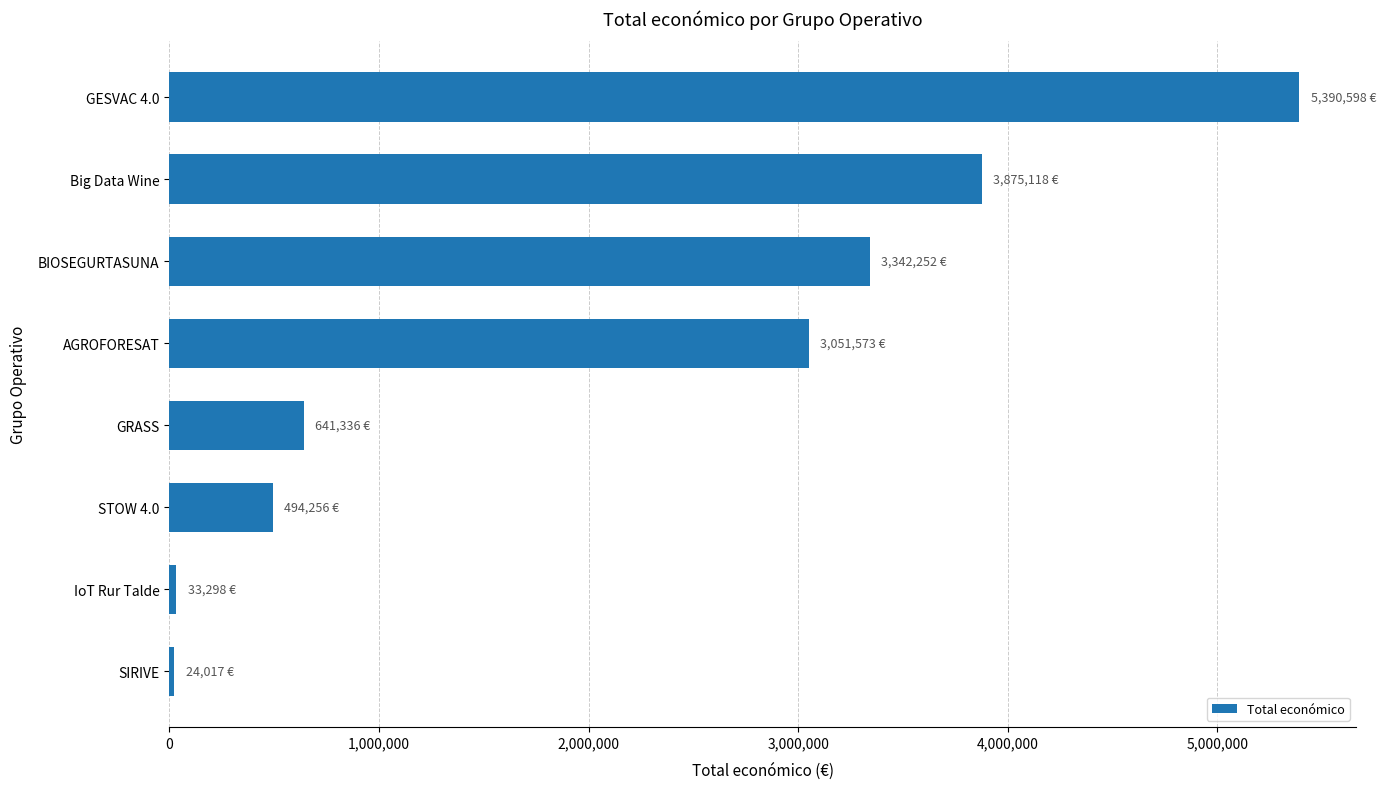

What is the label of the 8th bar from the bottom?

GESVAC 4.0